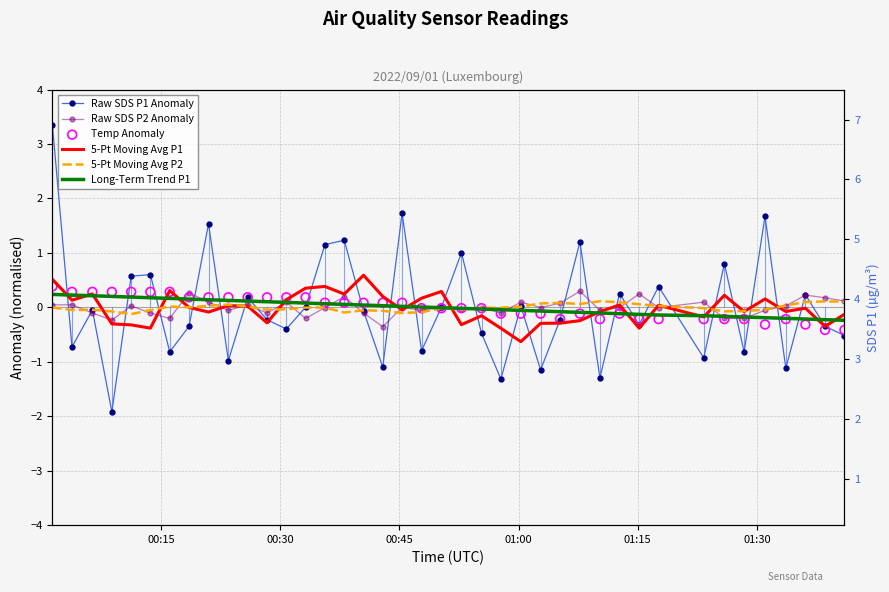

Which series has the widest spread of Y values?

Raw SDS P1 Anomaly